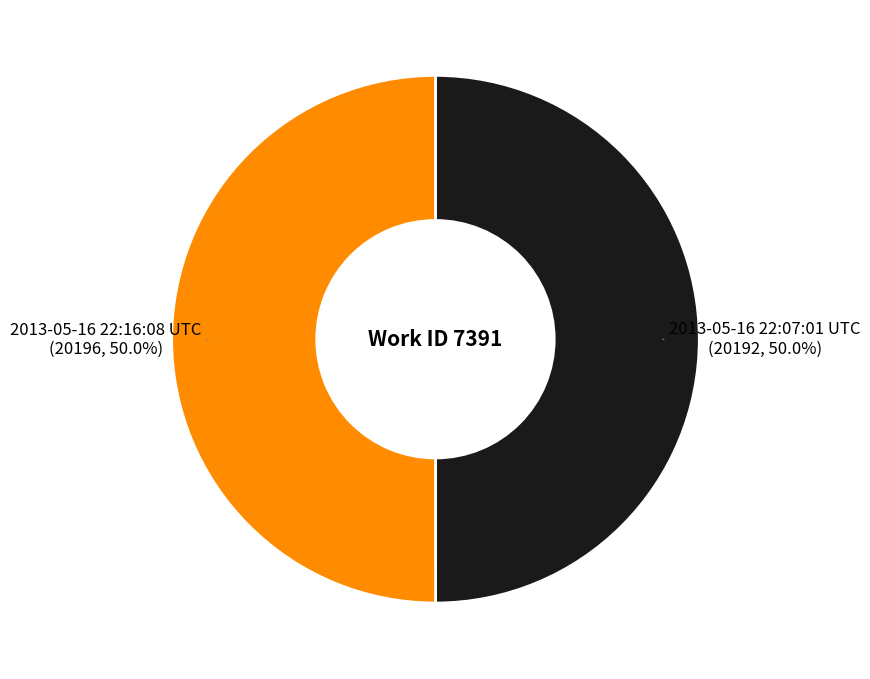

How many slices are in this pie chart?

2